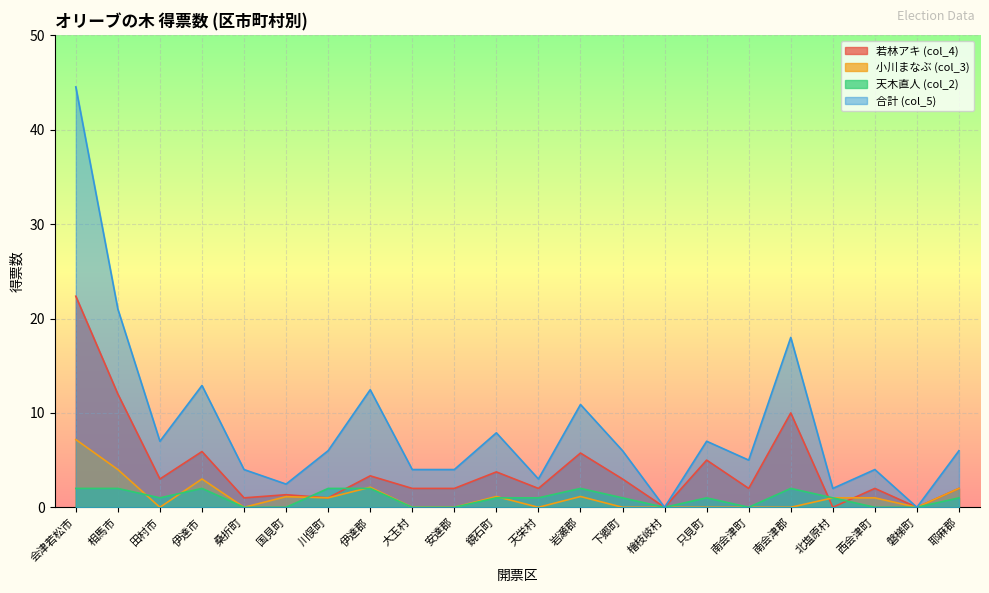

Which series has the widest spread of values?

合計 (col_5)